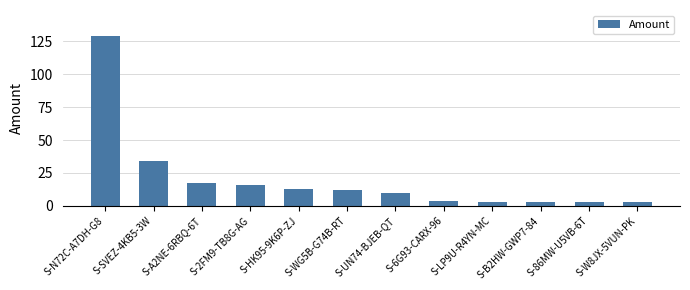

What is the value of the 2nd bar from the left?

34.0